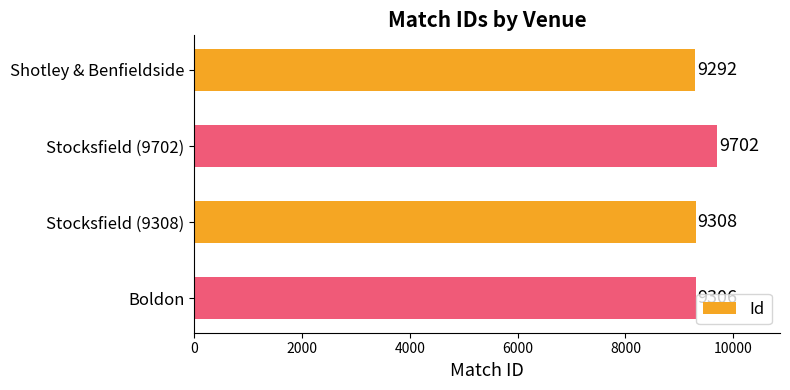

Reading top to bottom, transcribe all the data shown in this chart.

Shotley & Benfieldside=9292	Stocksfield (9702)=9702	Stocksfield (9308)=9308	Boldon=9306